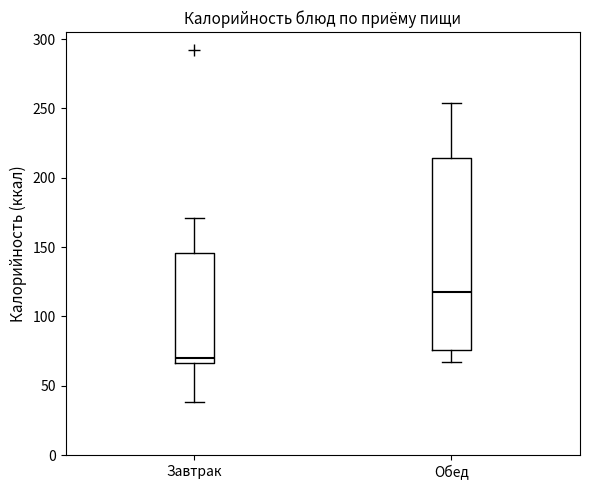

Reading left to right, read every box against the y-axis: the position of its median line, the range the box covers, and the ends of its whiskers. The values are not printed on the chart, so give them approximately, as read against the axis.

Завтрак: median 70, box 65 to 145, whiskers 40 to 170
Обед: median 120, box 75 to 215, whiskers 65 to 255